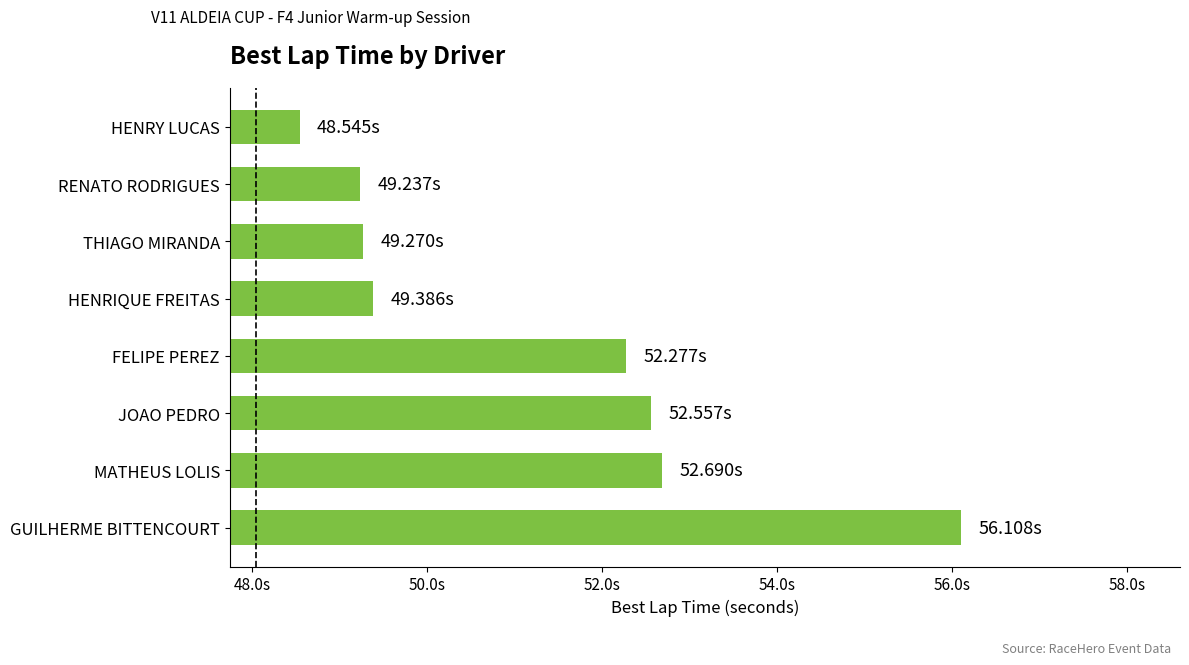

Does the chart contain any negative values?

No